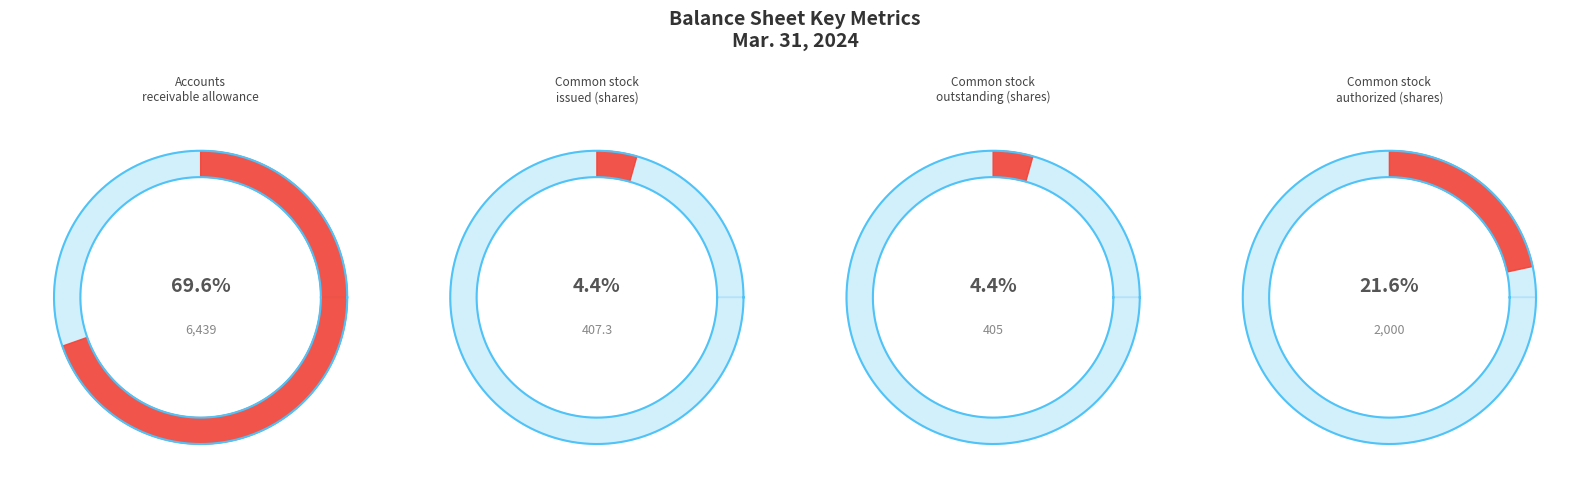

What is the total percentage of Accounts receivable allowance and Common stock authorized (shares)?

91.2%